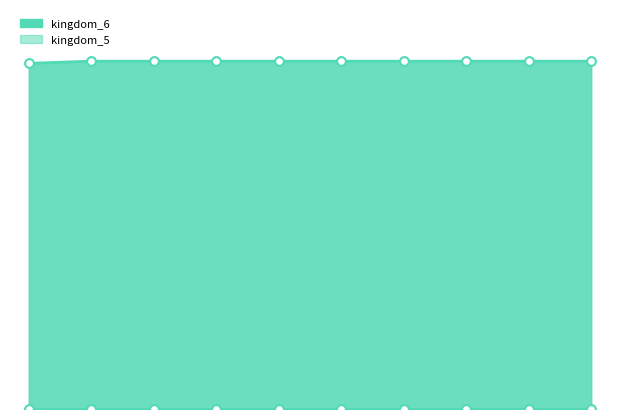

What is the ratio of the value at 2020-10-01 to the value at 2021-07-01?

1.0